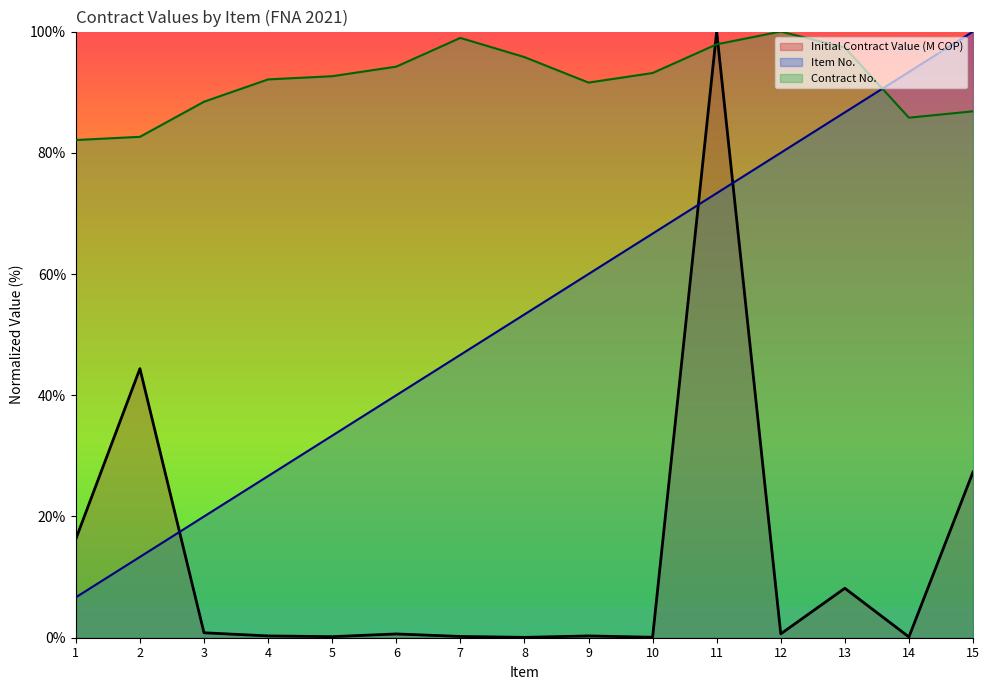

List the series in order of their peak value, highest first.

Item No., Contract No., Initial Contract Value (M COP)